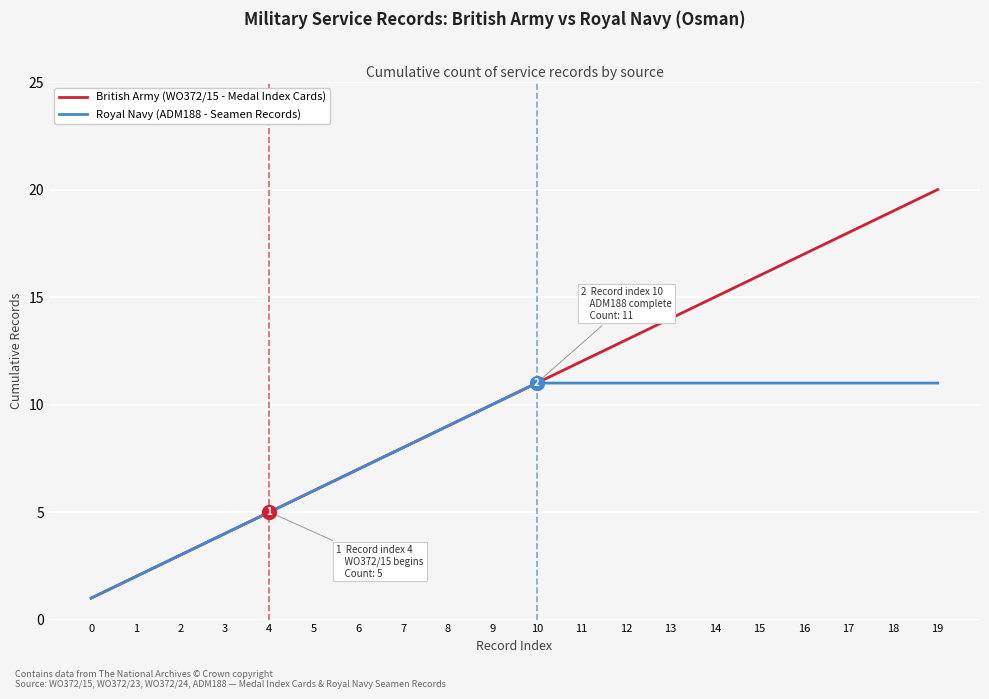

Which series has the widest spread of values?

British Army (WO372/15 - Medal Index Cards)